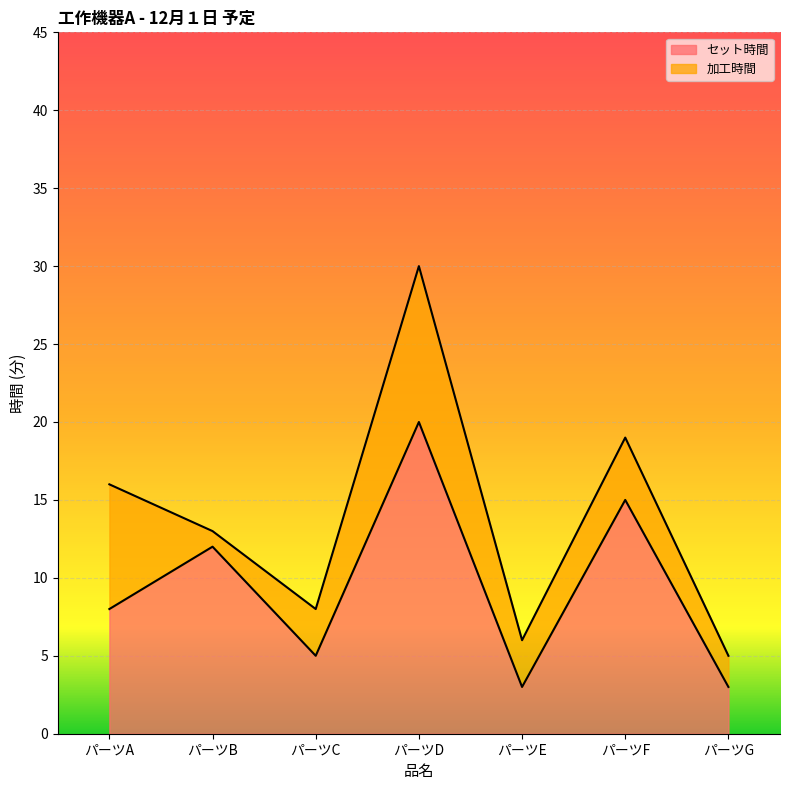

What is the difference between the values at パーツA and パーツC?

3